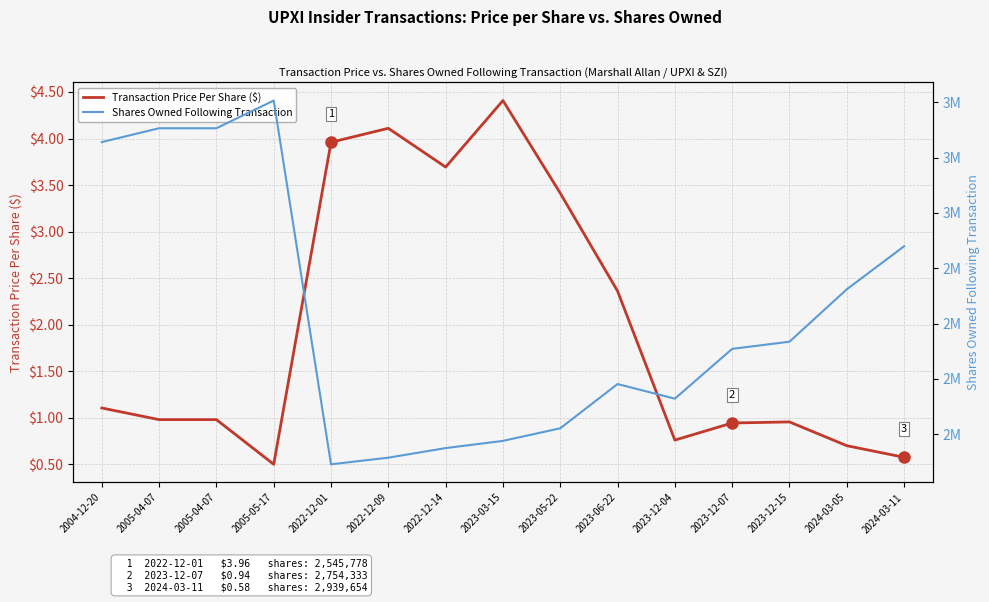

How many interior local valleys does the Transaction Price Per Share ($) series have?

3